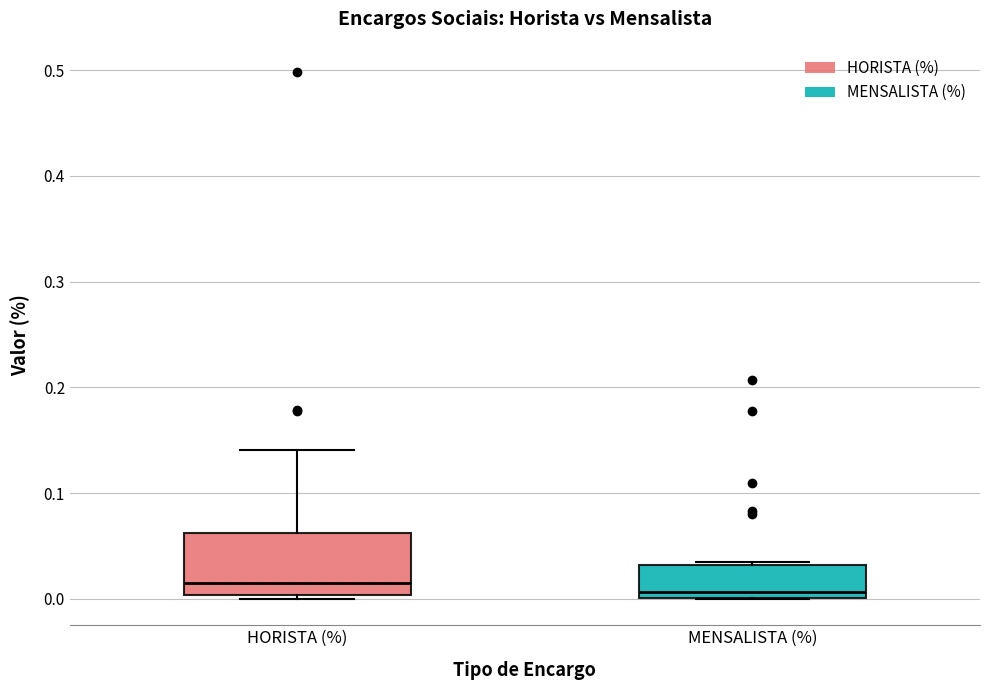

Comparing the boxes themselves (not the whiskers), which one is the tallest?

HORISTA (%)